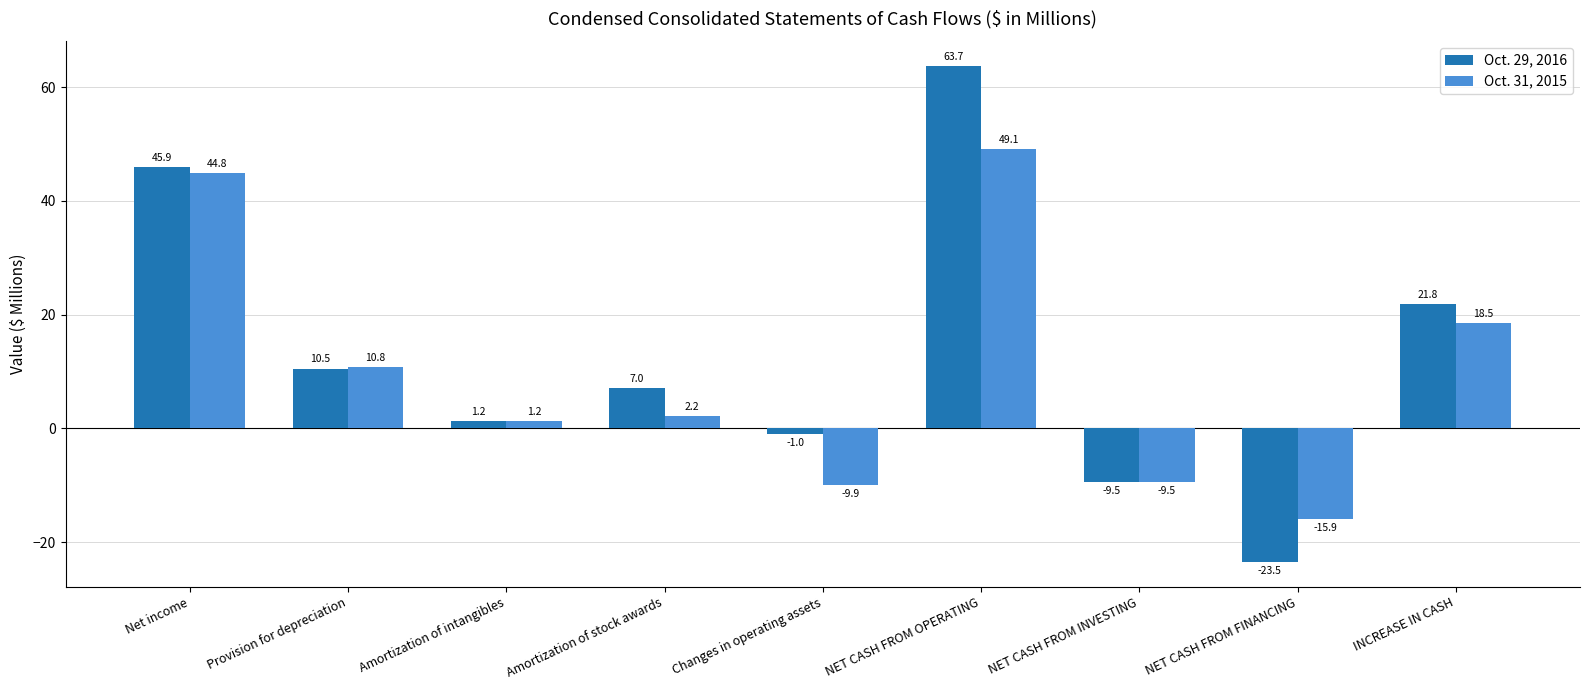

What is the difference between the second highest and second lowest values in the Oct. 31, 2015 series?

54.7